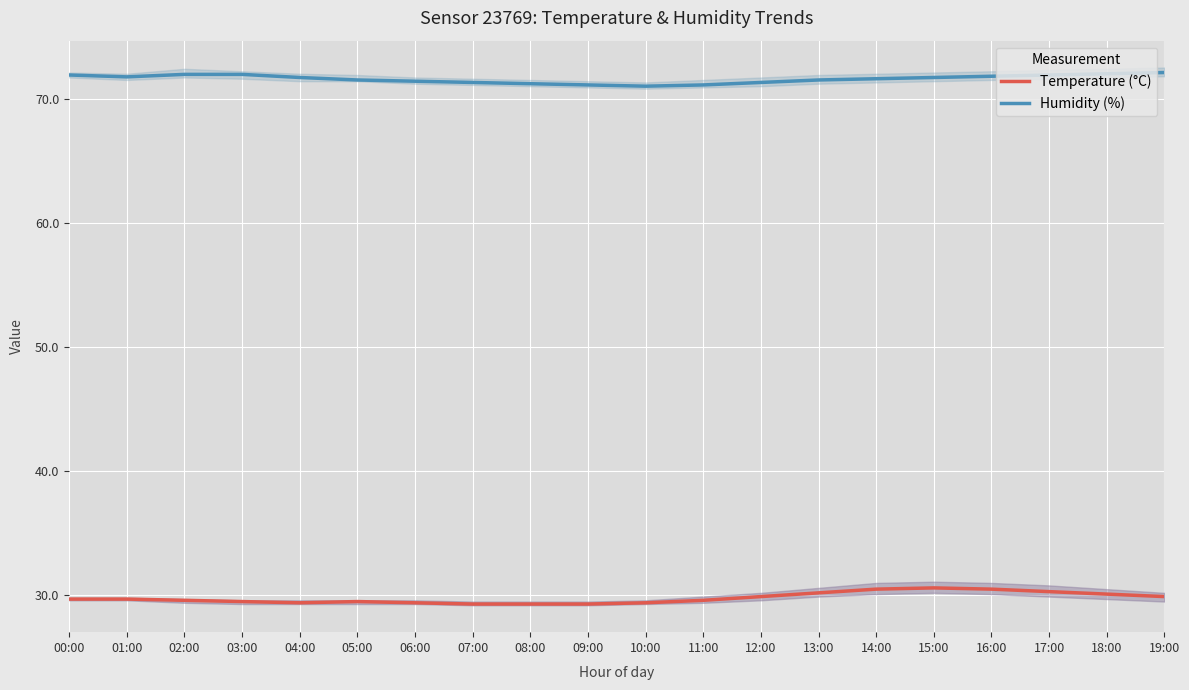

What is the value of the Temperature (°C) point at the 1st from the left?

29.7